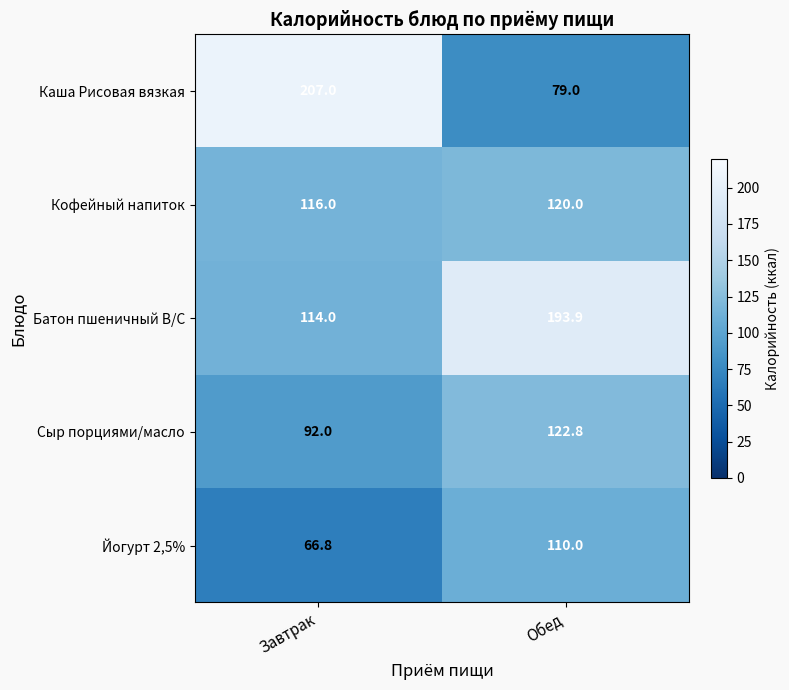

What is the approximate value of Кофейный напиток at Обед?

120.0